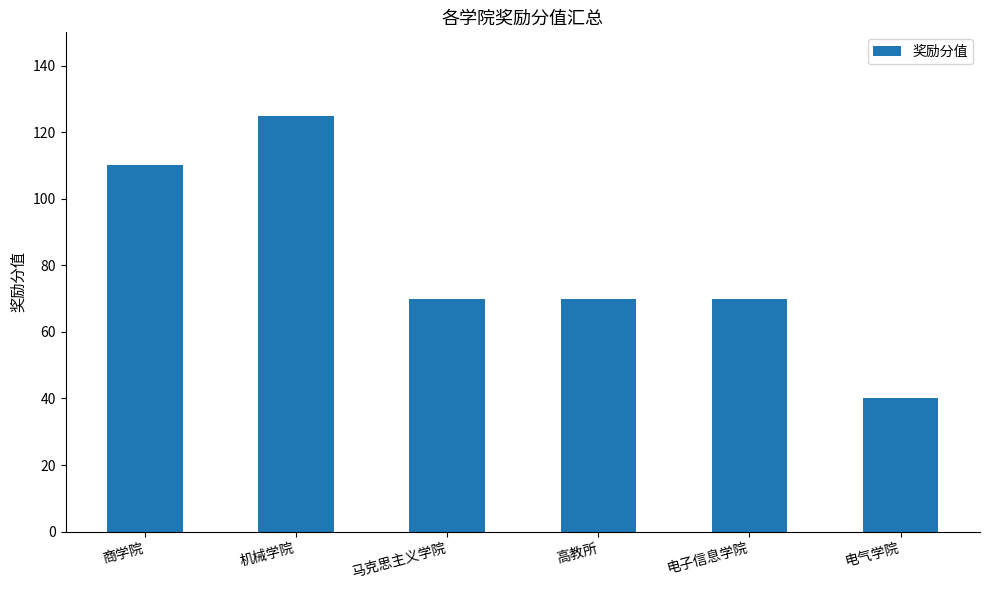

Are the bars horizontal?

No